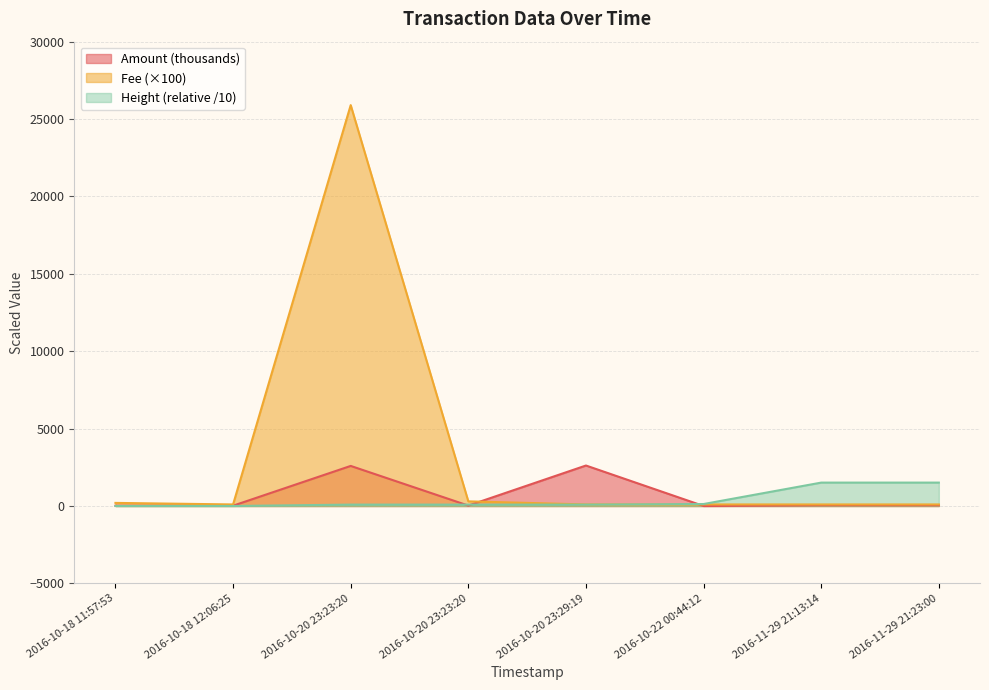

Between 2016-10-20 23:23:20 and 2016-10-20 23:29:19, which series saw the biggest shift?

Amount